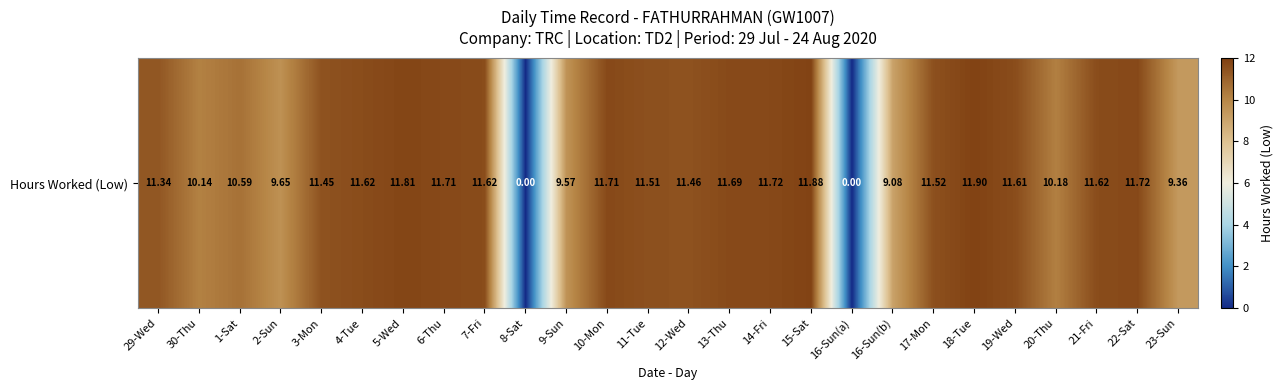

What is the difference between the maximum and second lowest values?

11.9